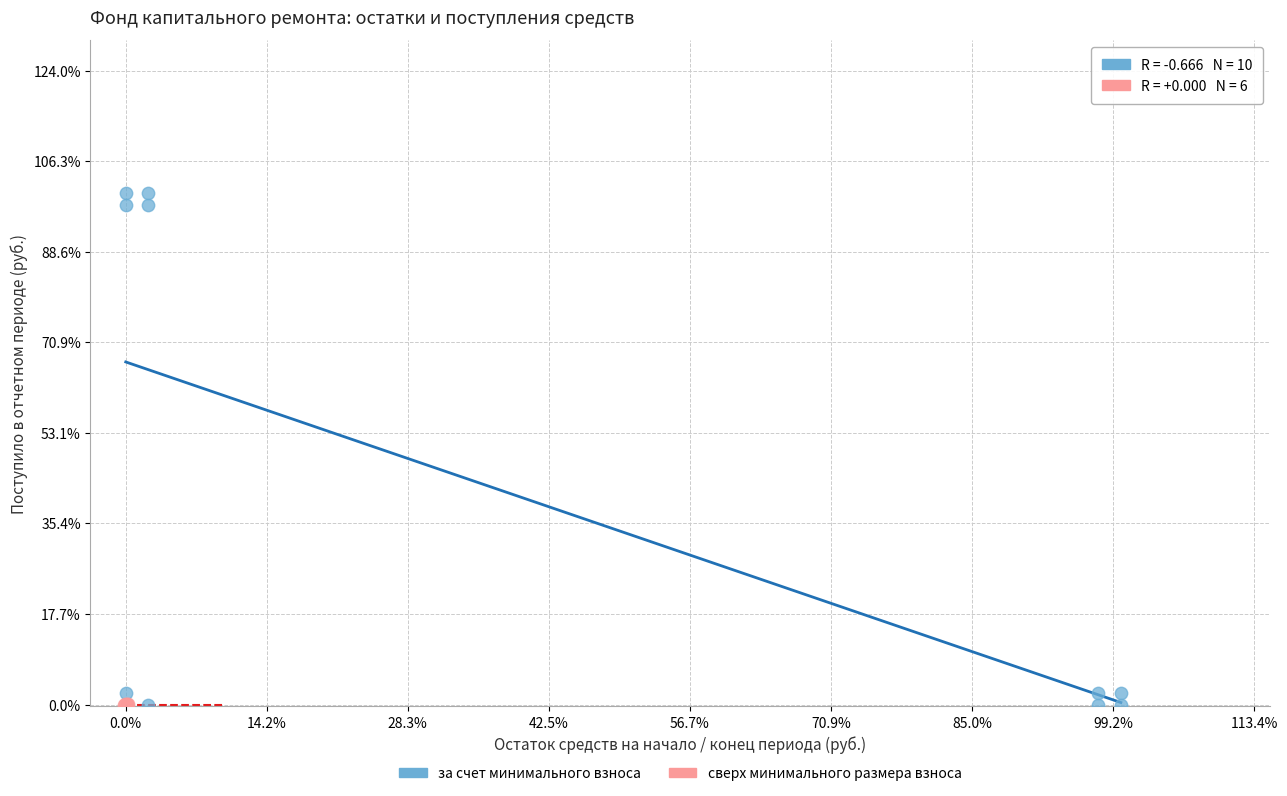

Which series reaches the maximum Y coordinate?

за счет минимального взноса